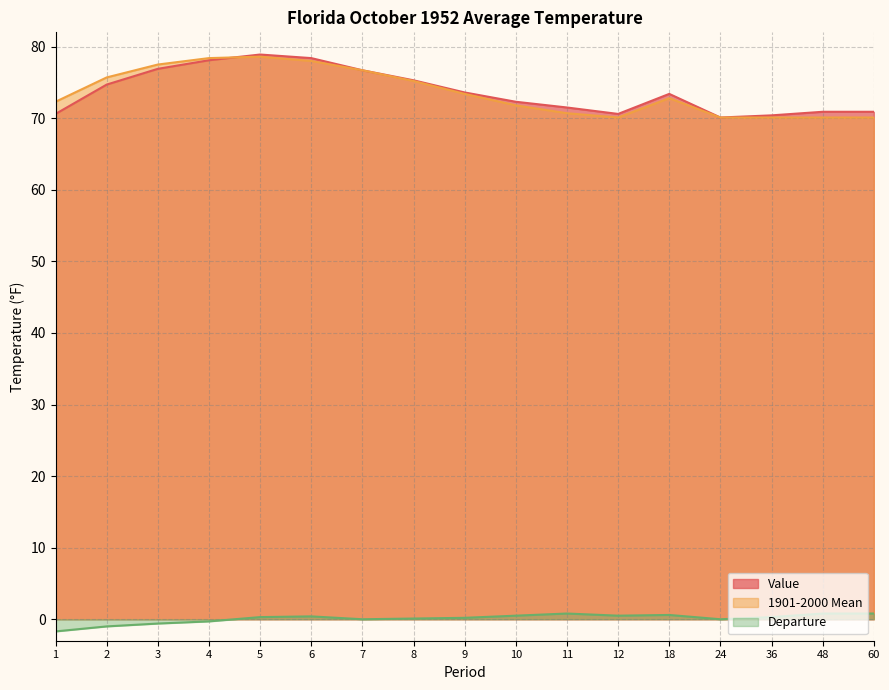

Where is Departure nearest to the value 0?

7